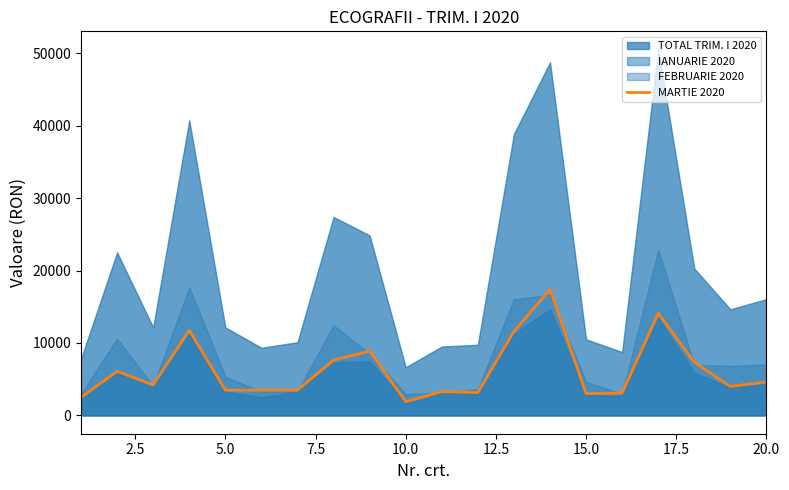

True or false: there are more than 1 points higher than both neighbors.

True